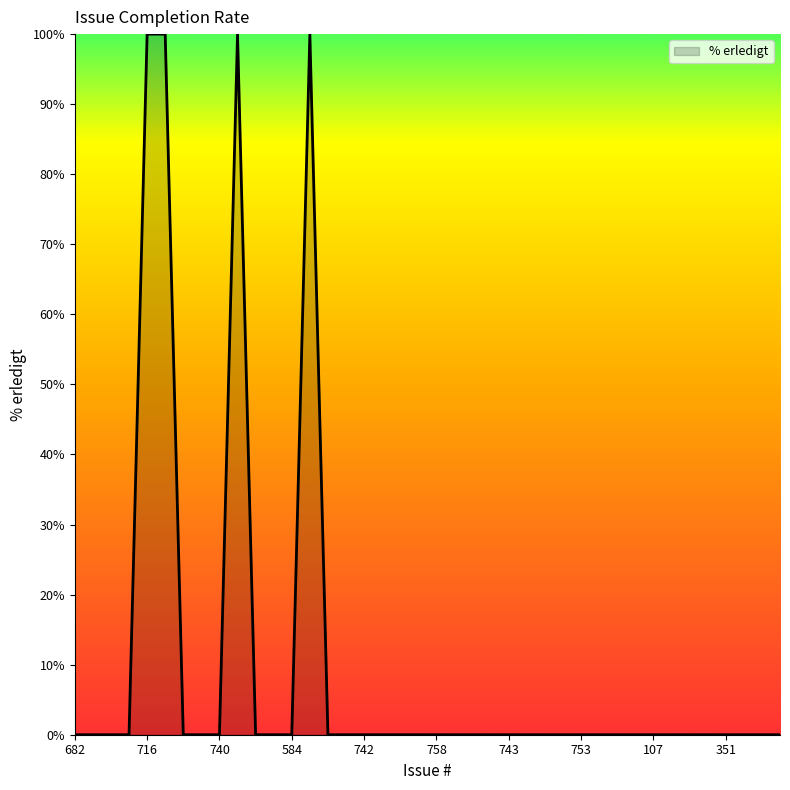

What is the maximum value shown in the chart?

100